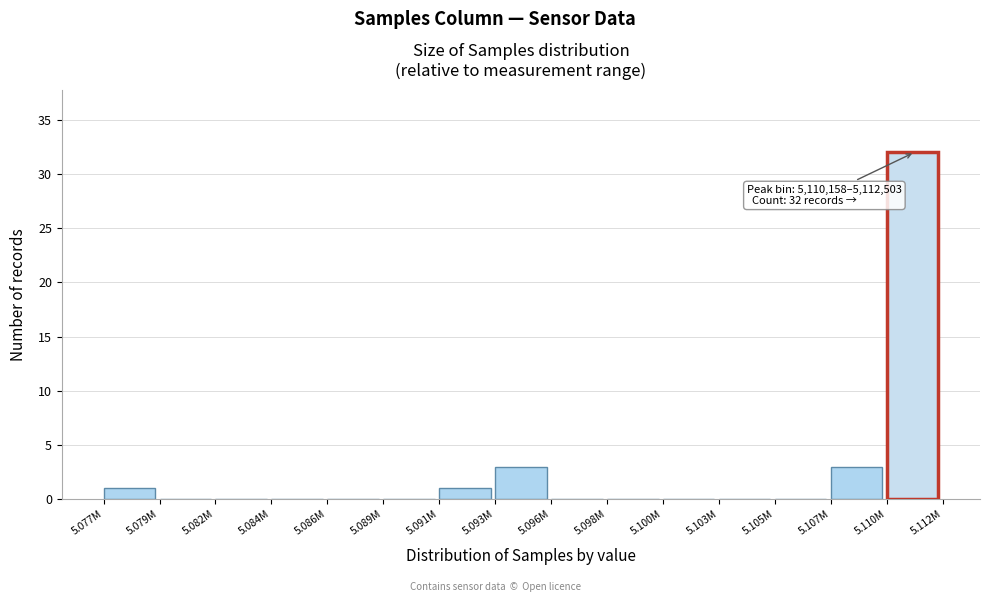

Reading left to right, list all the values displayed in this chart.

5.077M=1	5.079M=0	5.082M=0	5.084M=0	5.086M=0	5.089M=0	5.091M=1	5.093M=3	5.096M=0	5.098M=0	5.100M=0	5.103M=0	5.105M=0	5.107M=3	5.110M=32